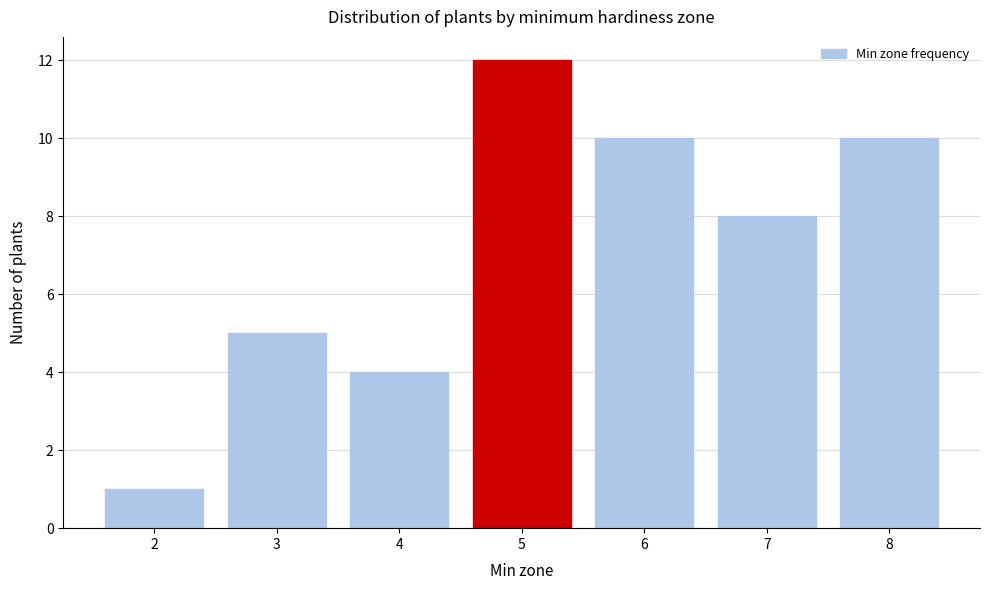

Reading right to left, extract all data points from this chart.

8=10	7=8	6=10	5=12	4=4	3=5	2=1